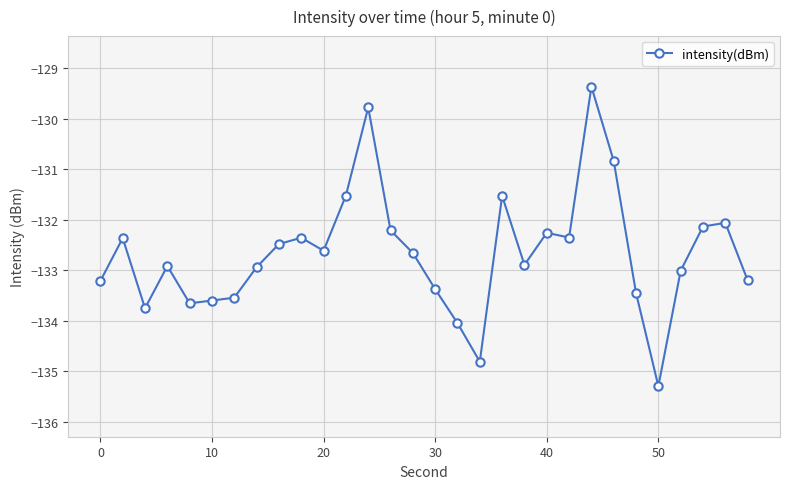

What is the value of the 21st point from the left?

-132.3